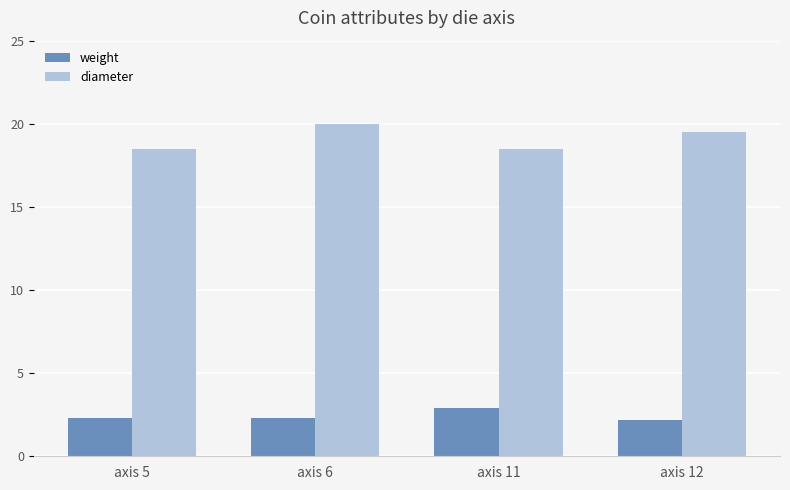

Between axis 6 and axis 11, which series saw the biggest shift?

diameter